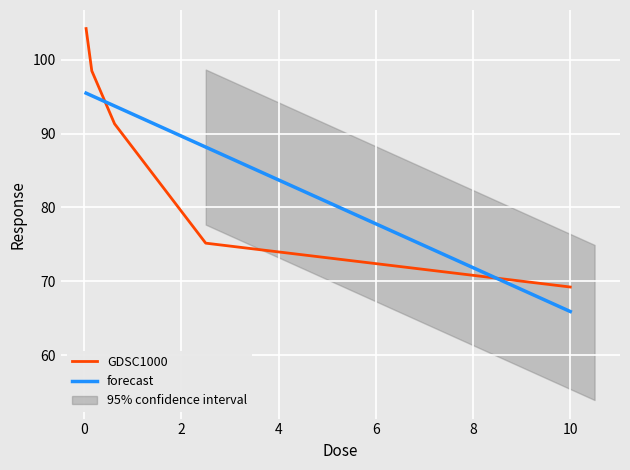

What is the minimum value for GDSC1000?

69.2